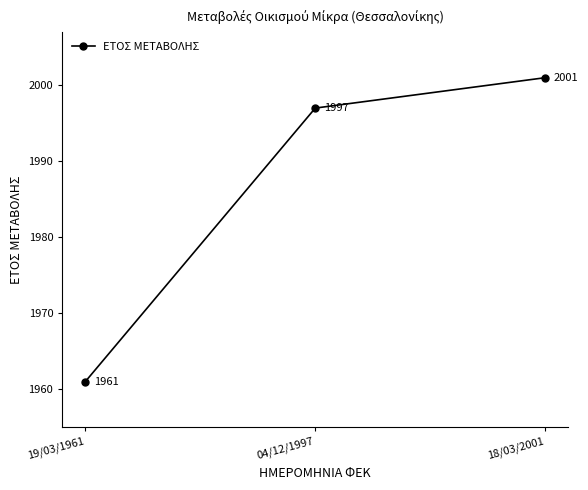

What is the greatest value displayed?

2001